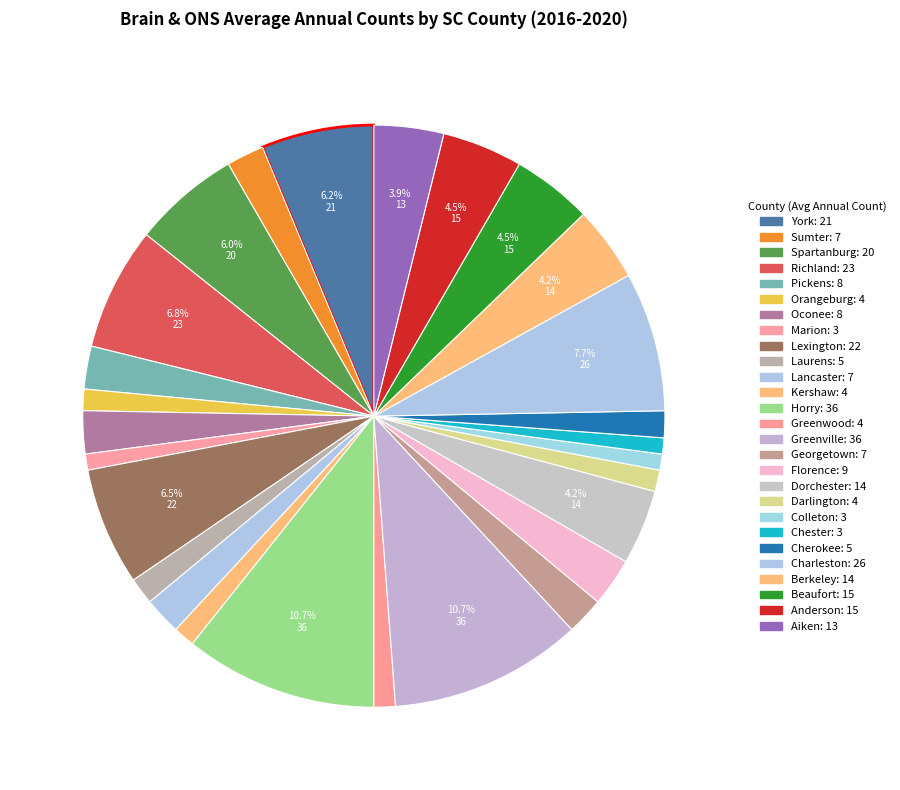

Between Richland and Anderson, which is larger?

Richland